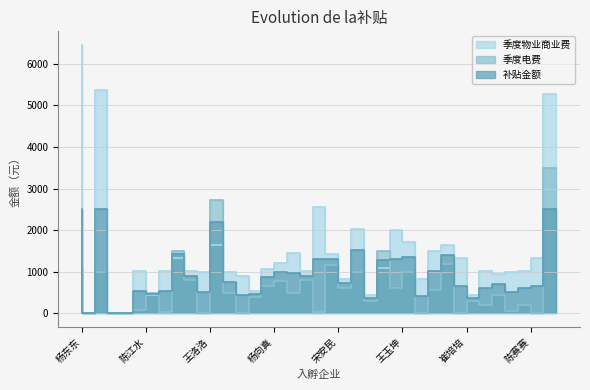

What are all the series names shown in the legend?

季度物业商业费, 季度电费, 补贴金额